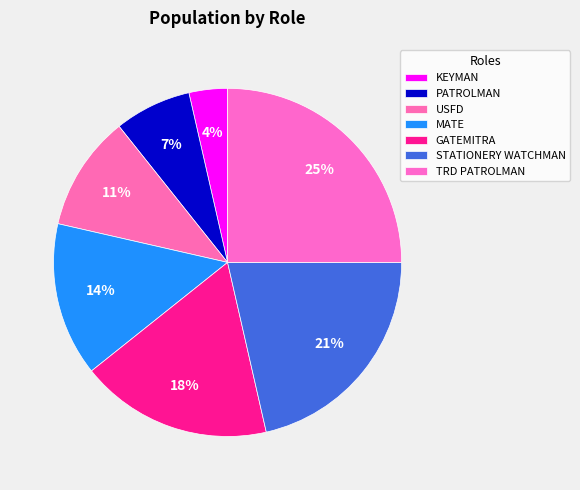

Is GATEMITRA the majority of the pie?

No